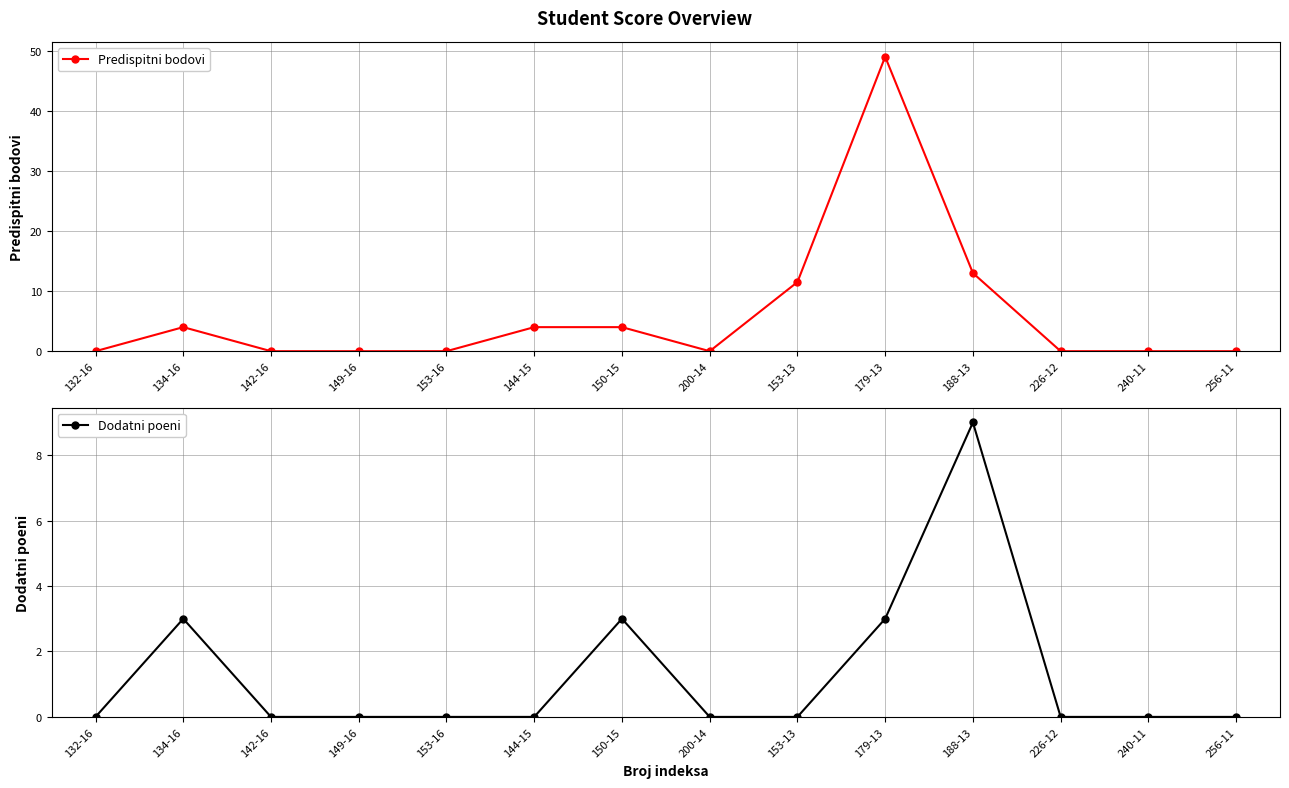

At which label is Dodatni poeni closest to 4?

134-16